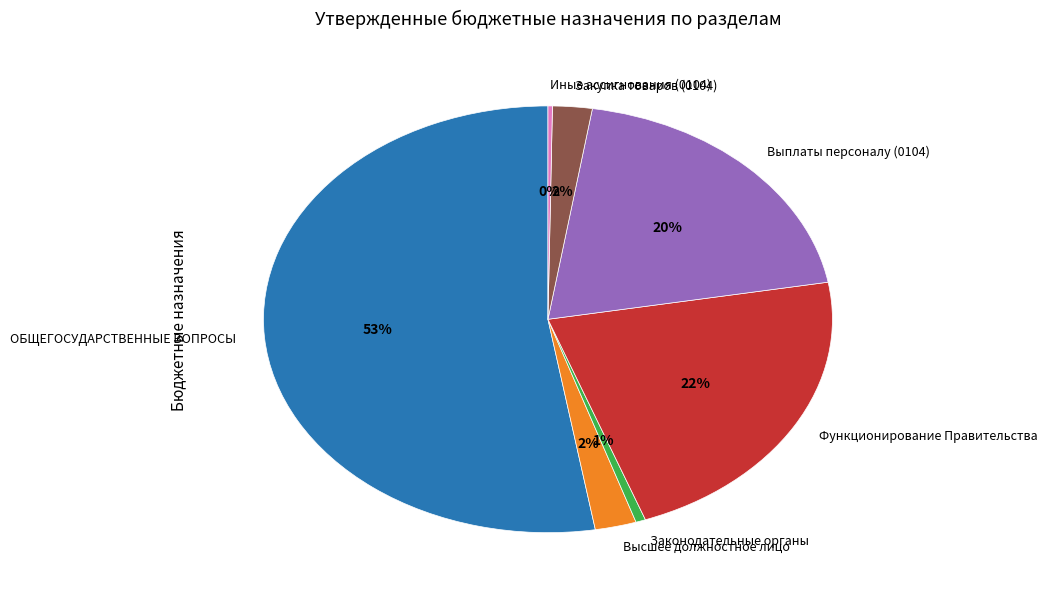

To the nearest percent, what is the combined percentage of Функционирование Правительства and Выплаты персоналу (0104)?

42%